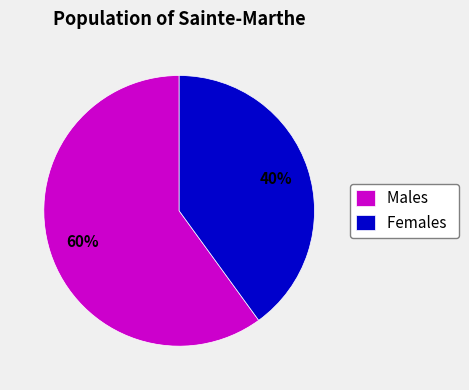

How many slices are in this pie chart?

2